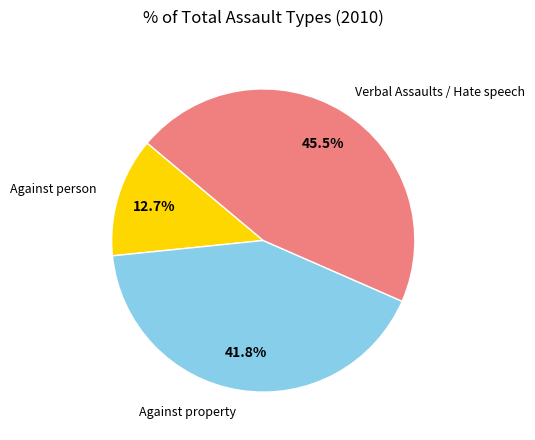

Is there any slice that represents more than half of the pie?

No